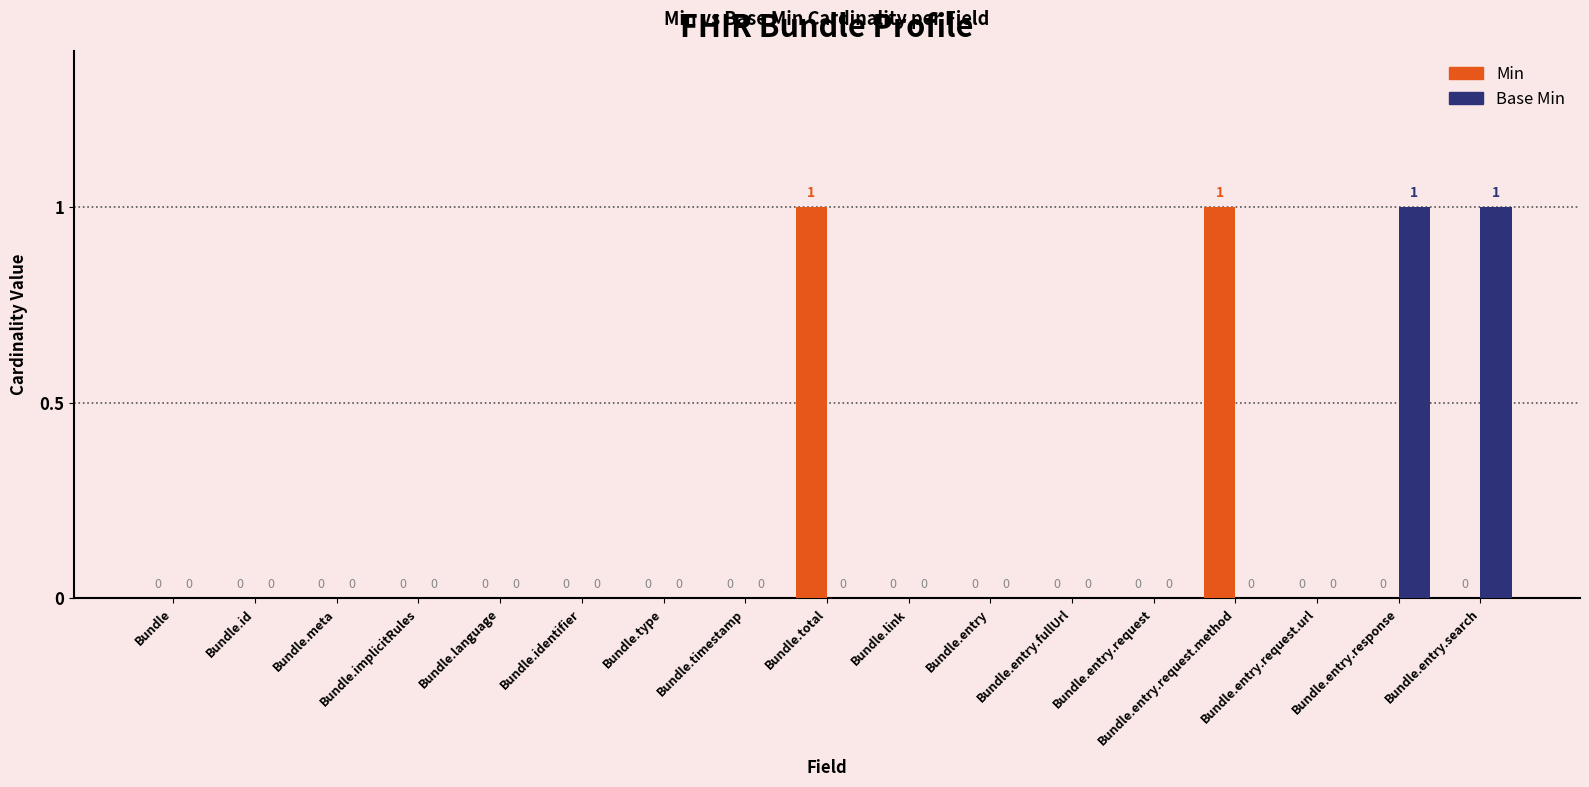

The value of Min at Bundle.entry.request.url is -1. True or false?

False